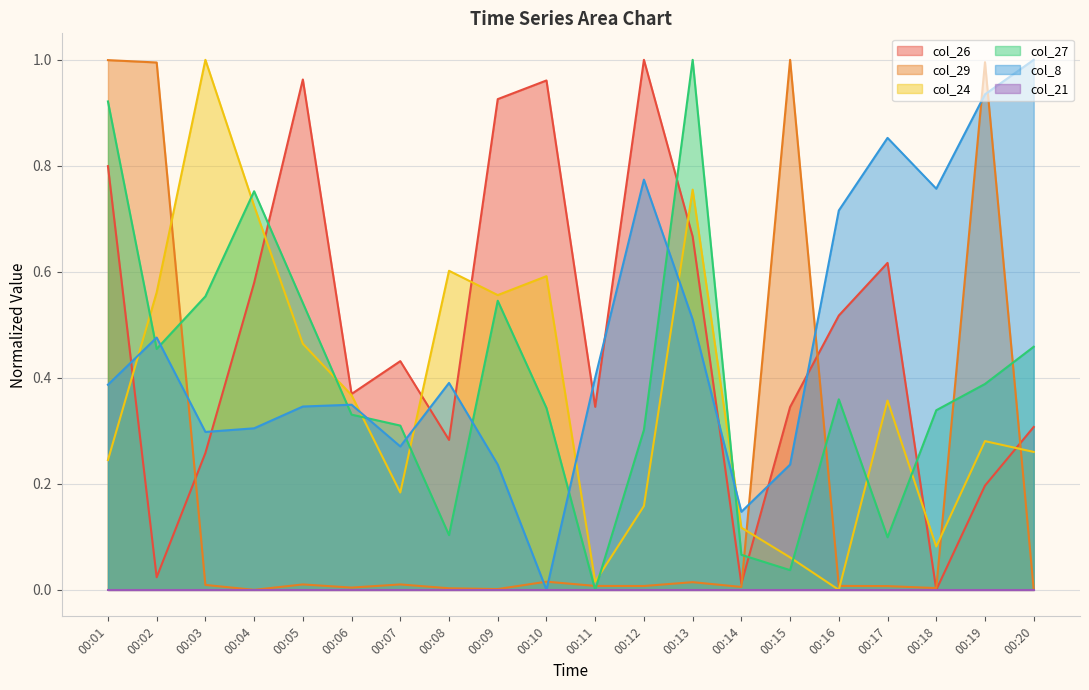

Rank the categories by col_29 value from highest to lowest.

00:15, 00:01, 00:19, 00:02, 00:10, 00:13, 00:07, 00:05, 00:03, 00:16, 00:11, 00:12, 00:17, 00:14, 00:06, 00:18, 00:08, 00:09, 00:20, 00:04